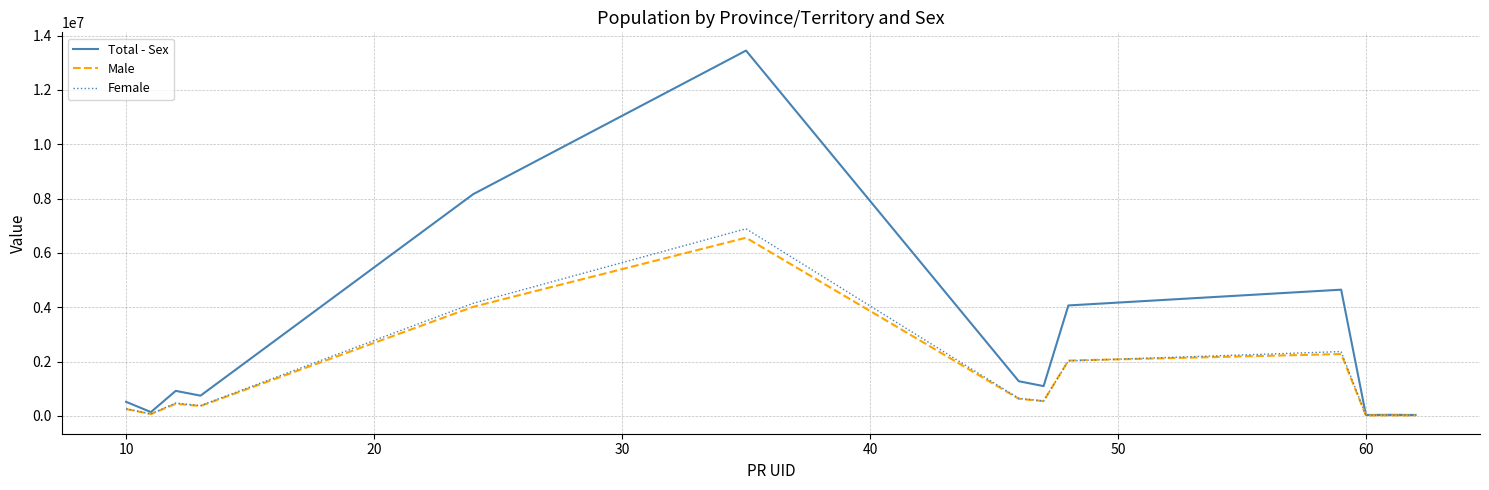

What is the maximum value for Male?

6559395